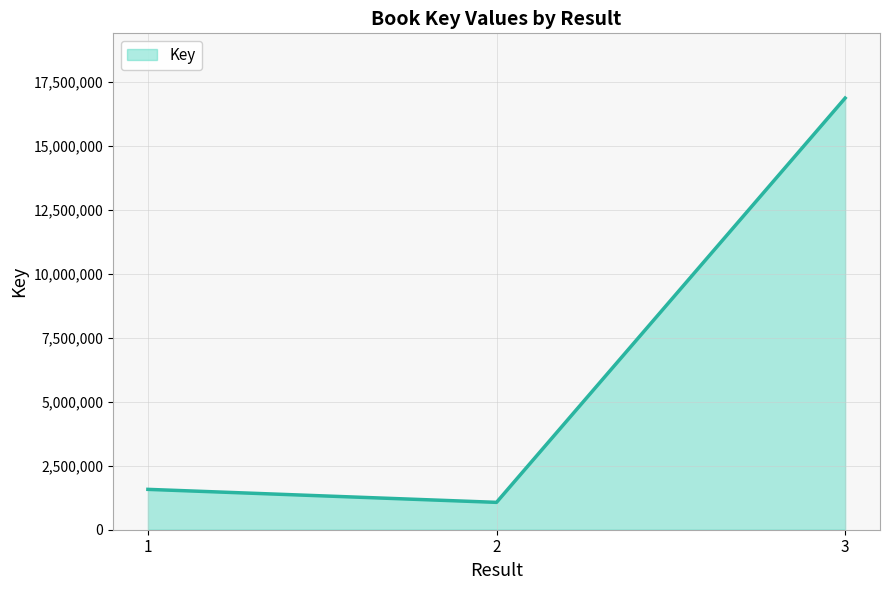

What is the approximate value at 1, to the nearest 50?

1578250